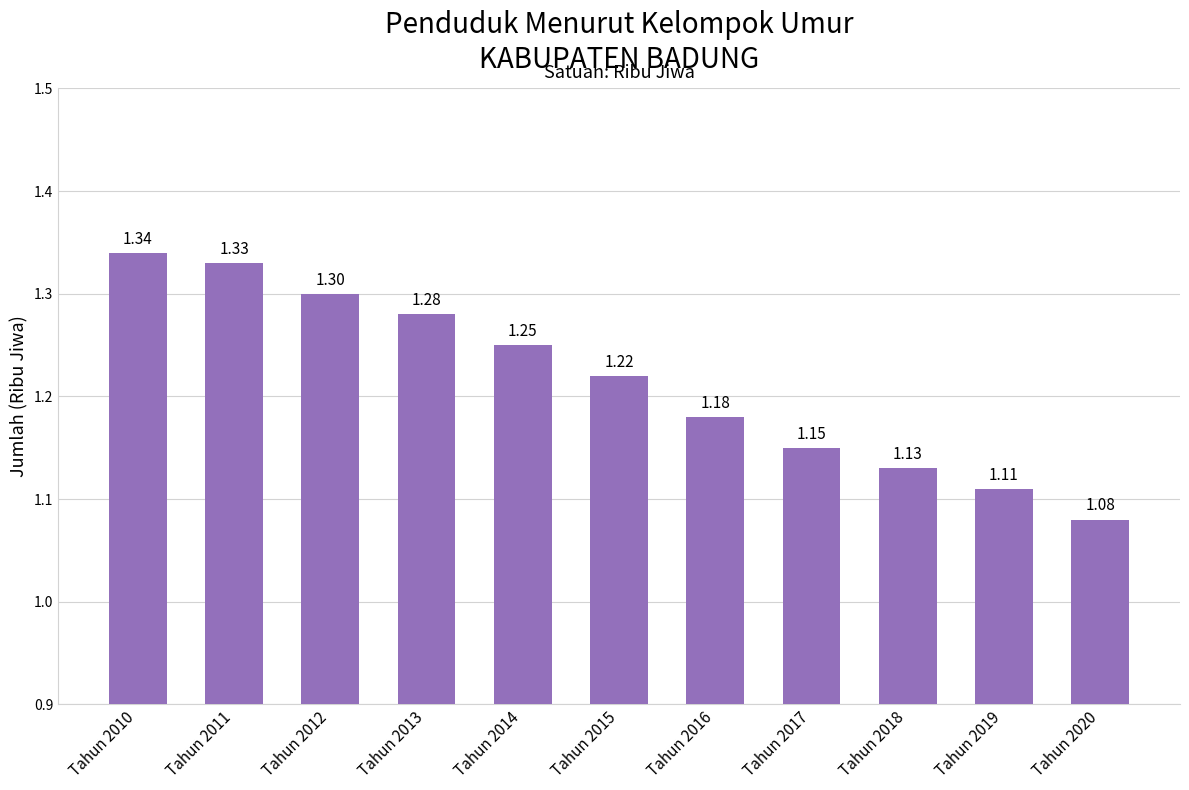

List the labels in order of value, smallest first.

Tahun 2020, Tahun 2019, Tahun 2018, Tahun 2017, Tahun 2016, Tahun 2015, Tahun 2014, Tahun 2013, Tahun 2012, Tahun 2011, Tahun 2010